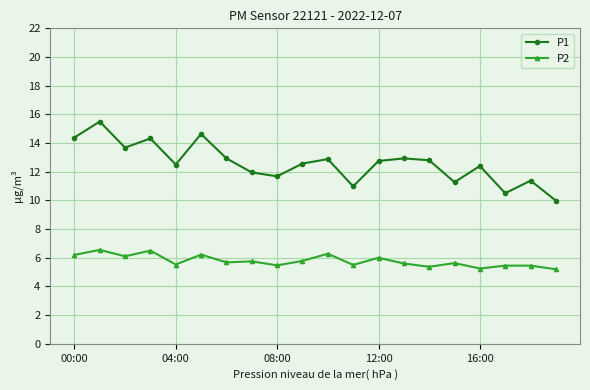

List the series in order of their overall mean, lowest first.

P2, P1